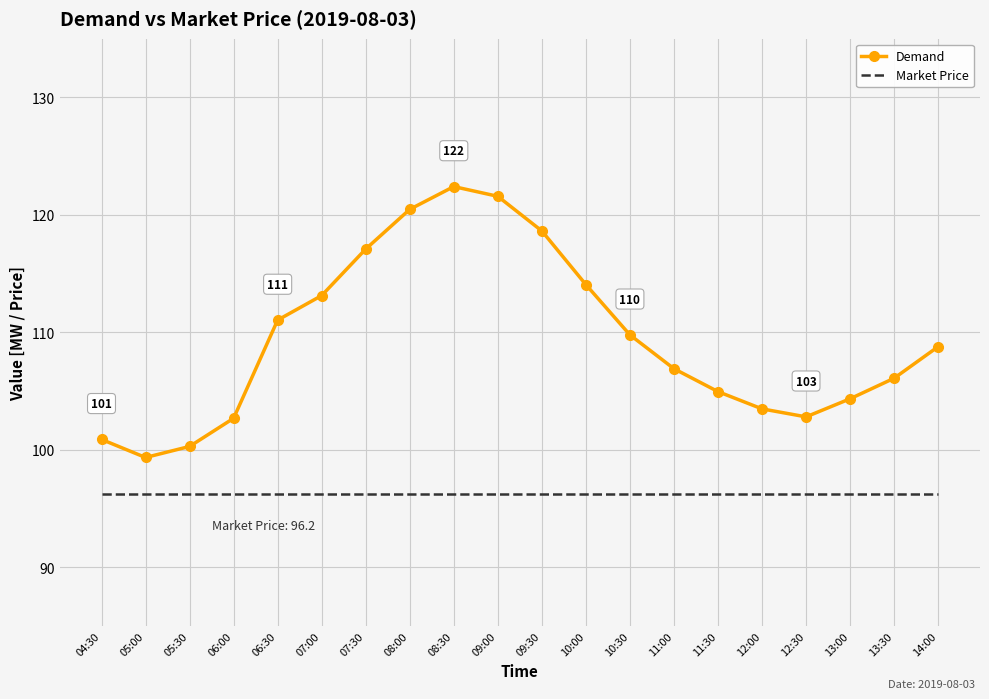

Where is the first local minimum for Demand?

05:00